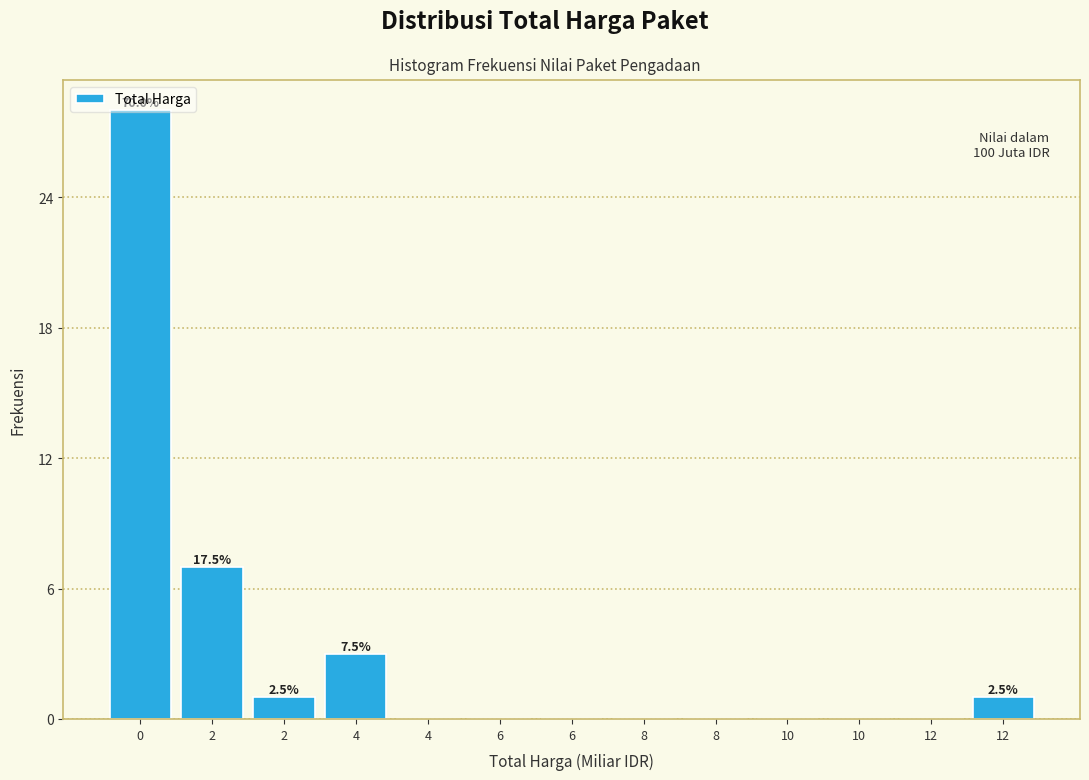

Are the bars horizontal?

No